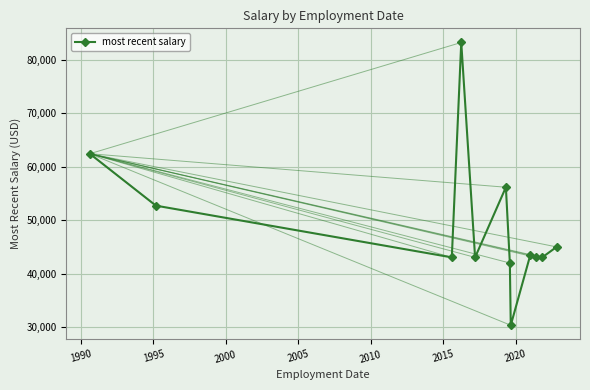

What is the greatest value displayed?

83229